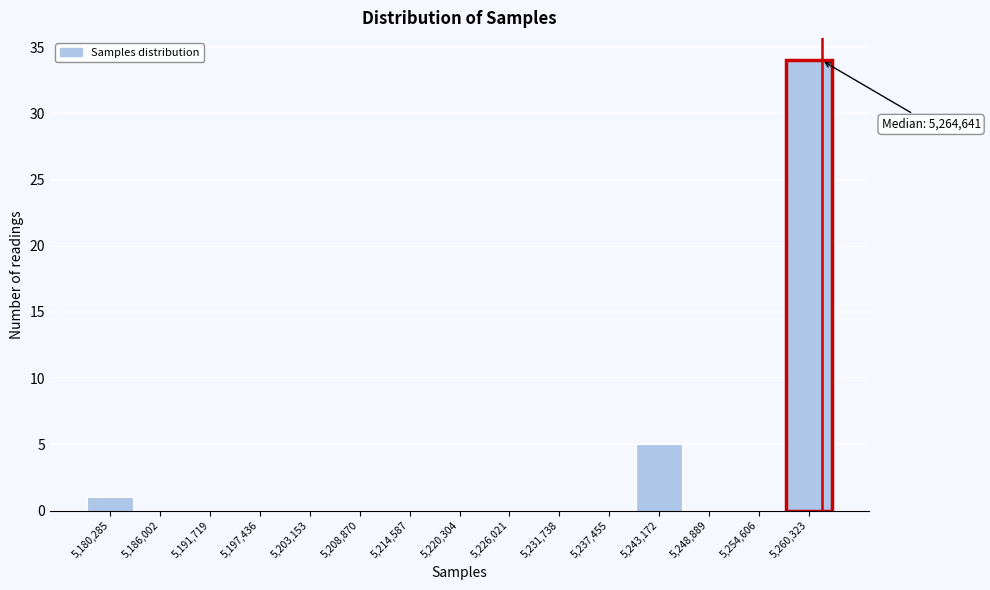

Reading left to right, list all the values displayed in this chart.

5,180,285=1	5,186,002=0	5,191,719=0	5,197,436=0	5,203,153=0	5,208,870=0	5,214,587=0	5,220,304=0	5,226,021=0	5,231,738=0	5,237,455=0	5,243,172=5	5,248,889=0	5,254,606=0	5,260,323=34